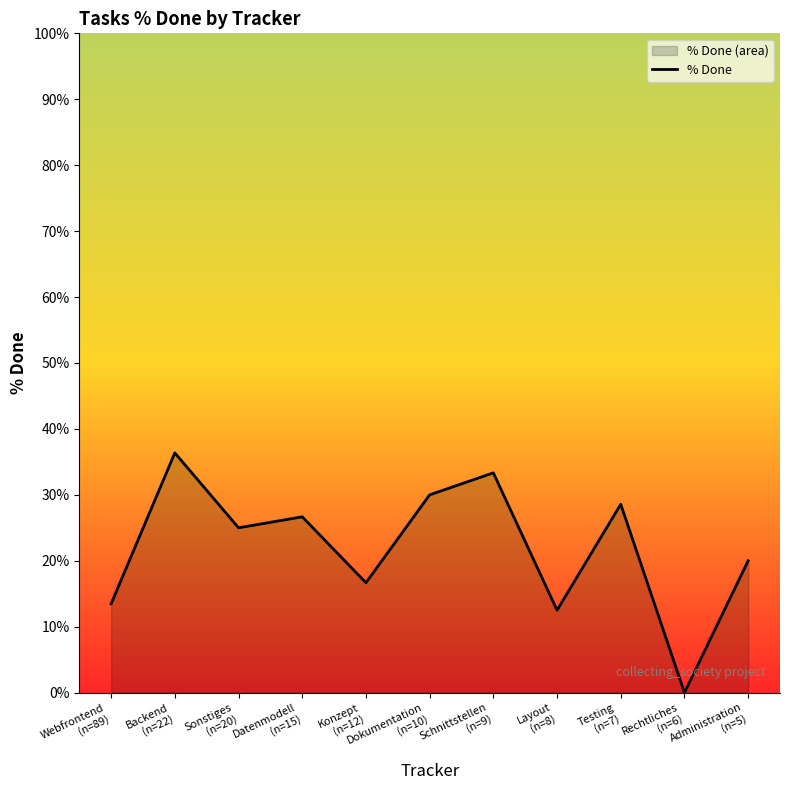

How many lines are shown in the chart?

1